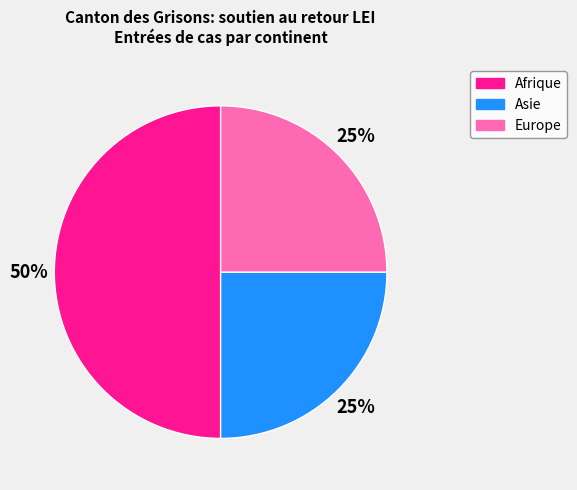

Does Europe account for over 50% of the chart?

No